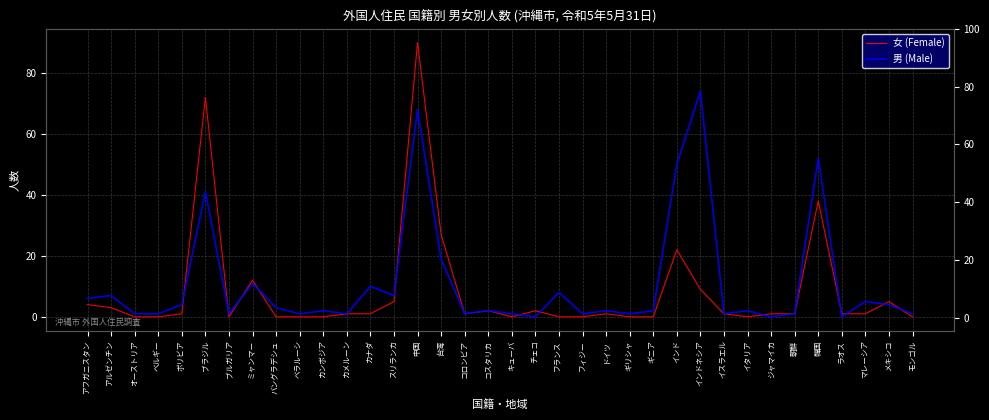

What is the spread (max minus min) of values at インドネシア?

65